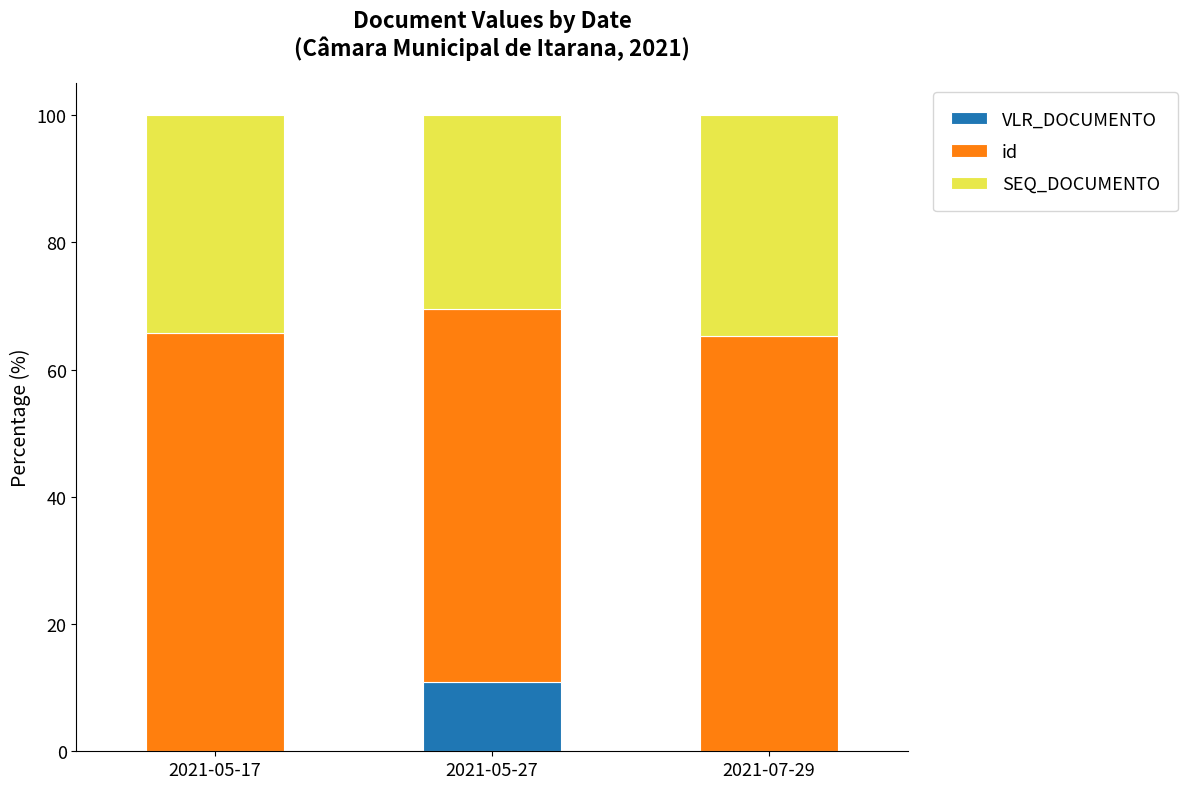

Which category has the highest value in the VLR_DOCUMENTO series?

2021-05-27